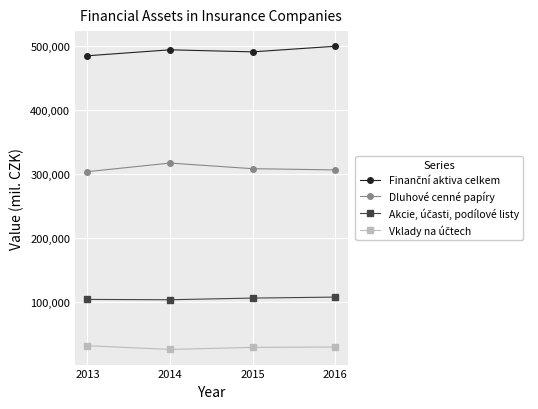

At how many categories does at least one series exceed 55873?

4